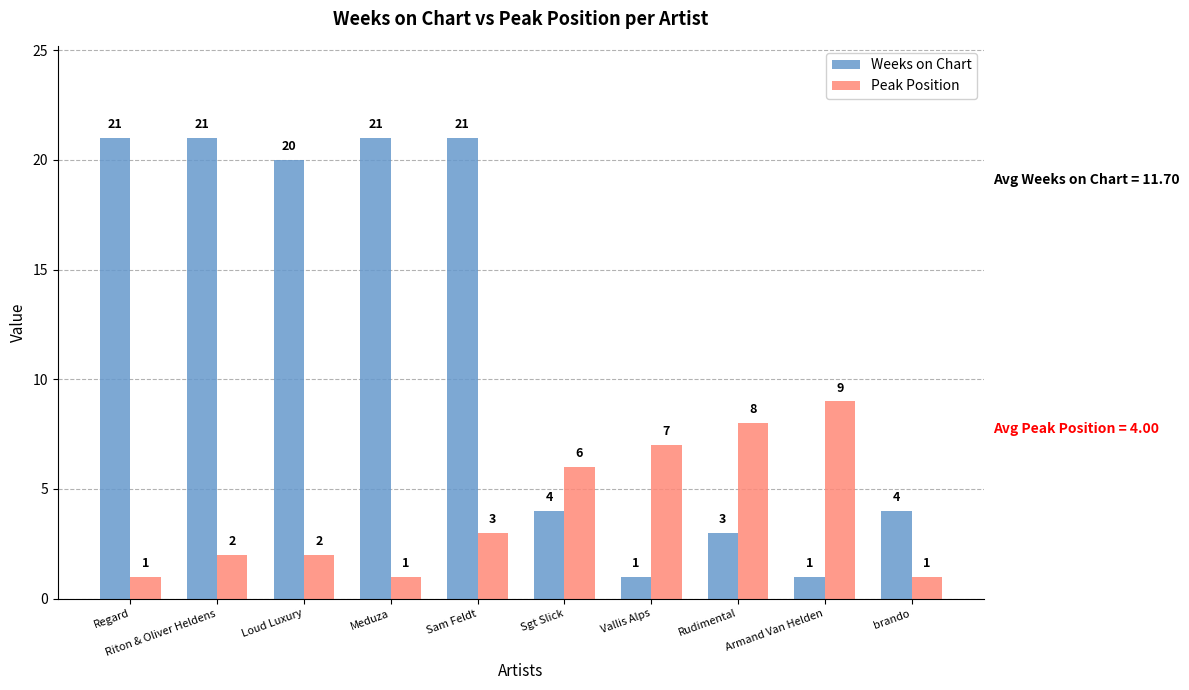

Which series has the largest range (max minus min)?

Weeks on Chart